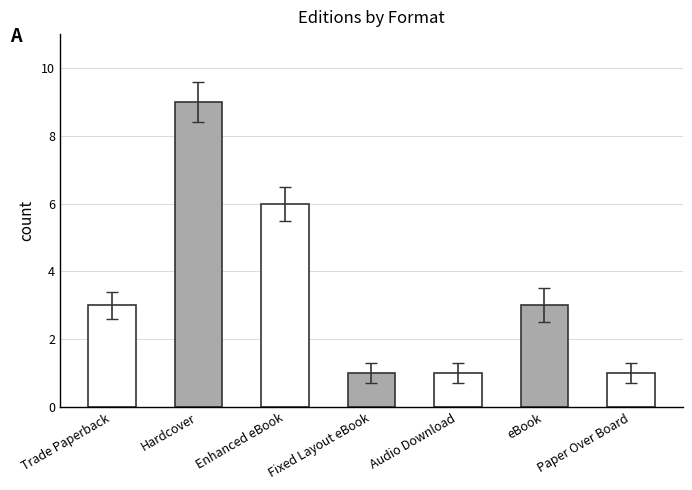

Which label corresponds to the largest value in the chart?

Hardcover